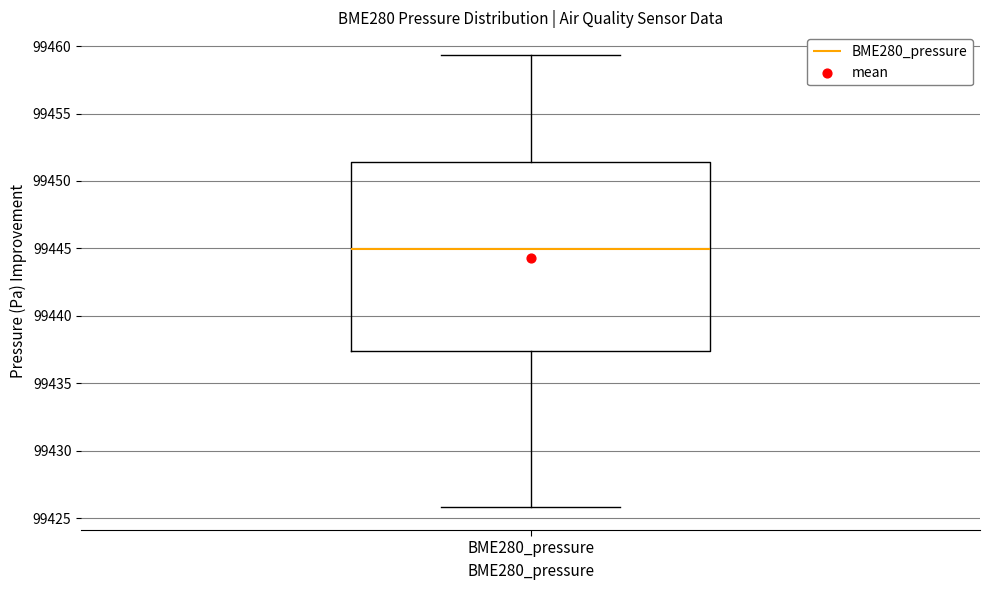

Transcribe this box plot: give where the median line is, the range the box spans, and where the two whiskers end, as read against the y-axis. The values are not printed on the chart, so give them approximately, as read against the axis.

median 99445.0, box 99437.5 to 99451.5, whiskers 99426.0 to 99459.5